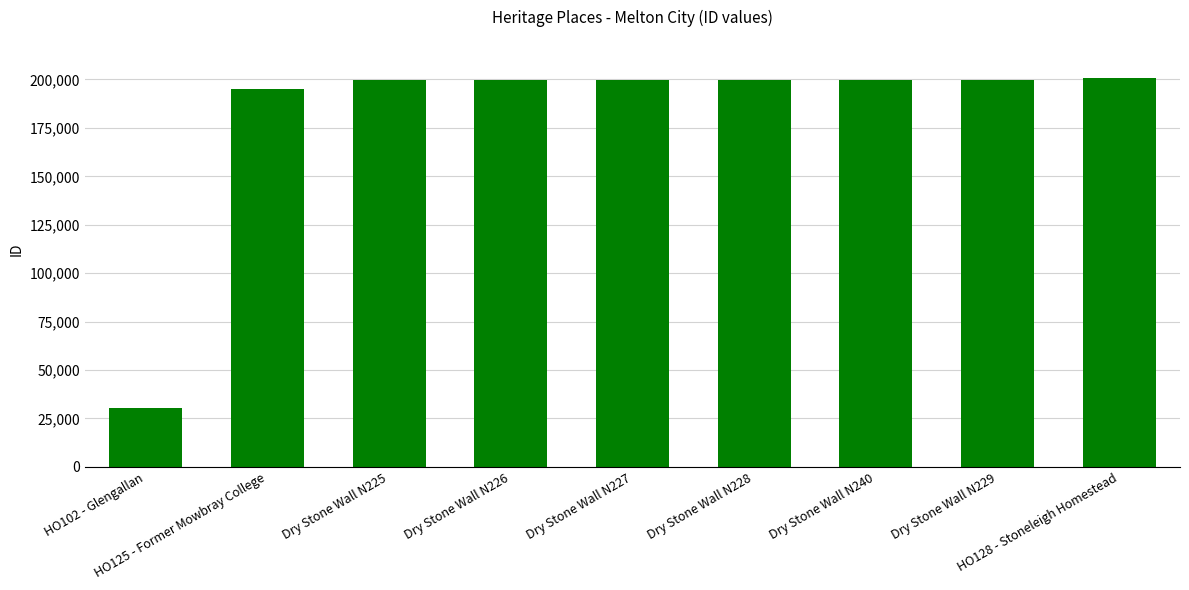

What is the value of the 2nd bar from the left?

194889